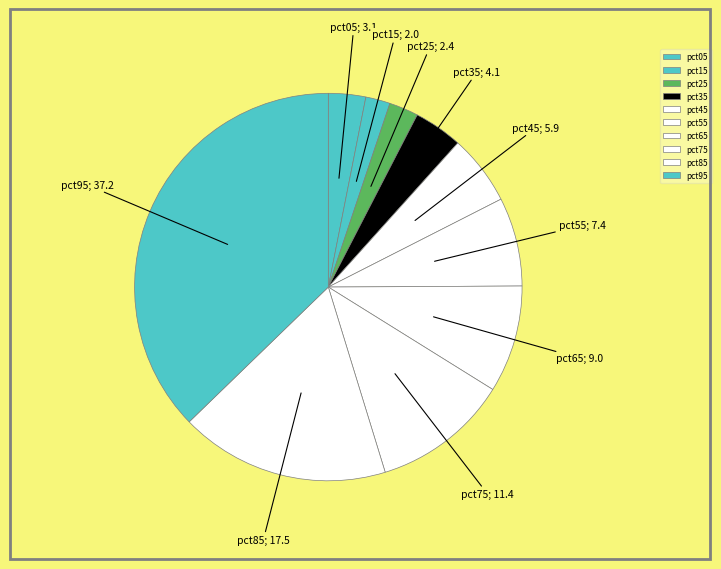

To the nearest percent, what percentage of the pie is pct65?

9%